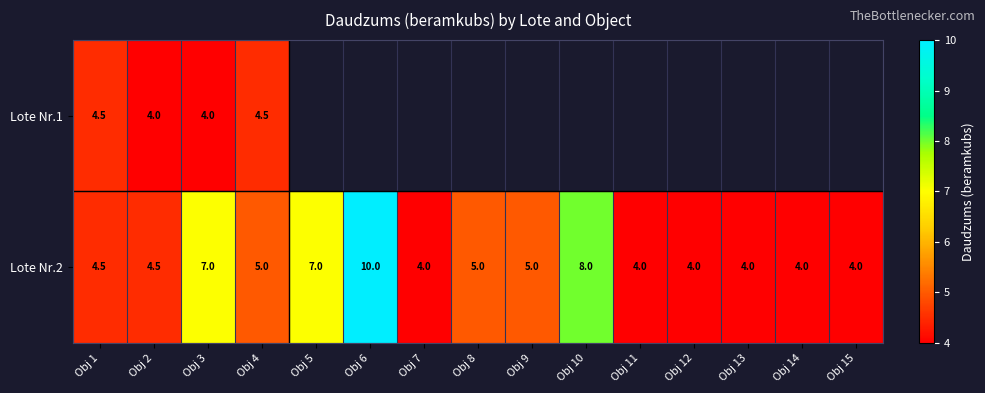

Is it true that Lote Nr.2 equals 6.6 at Obj 14?

False